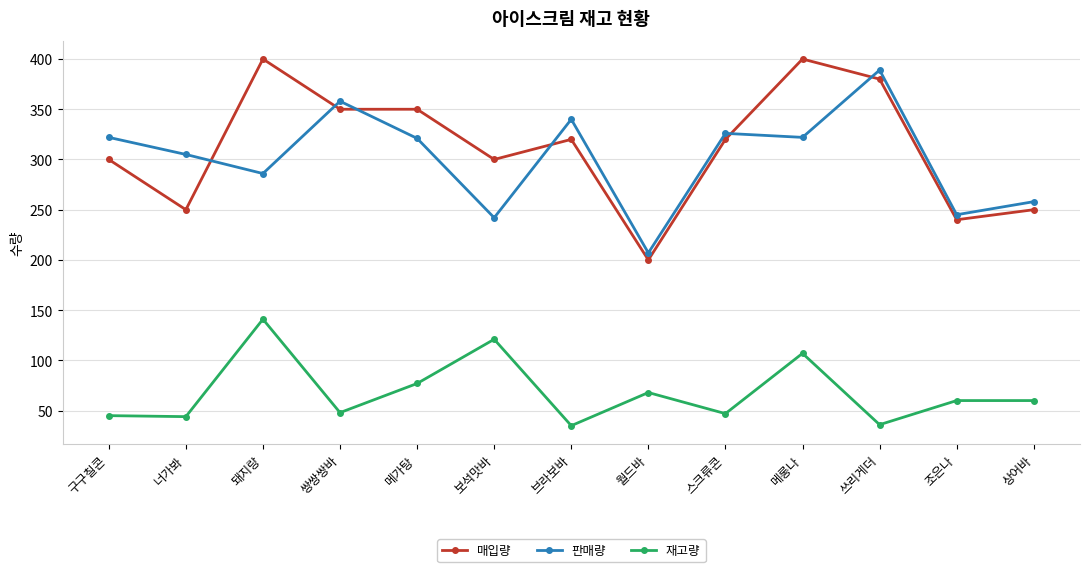

At 브라보바, list the series in order from largest to smallest.

판매량, 매입량, 재고량